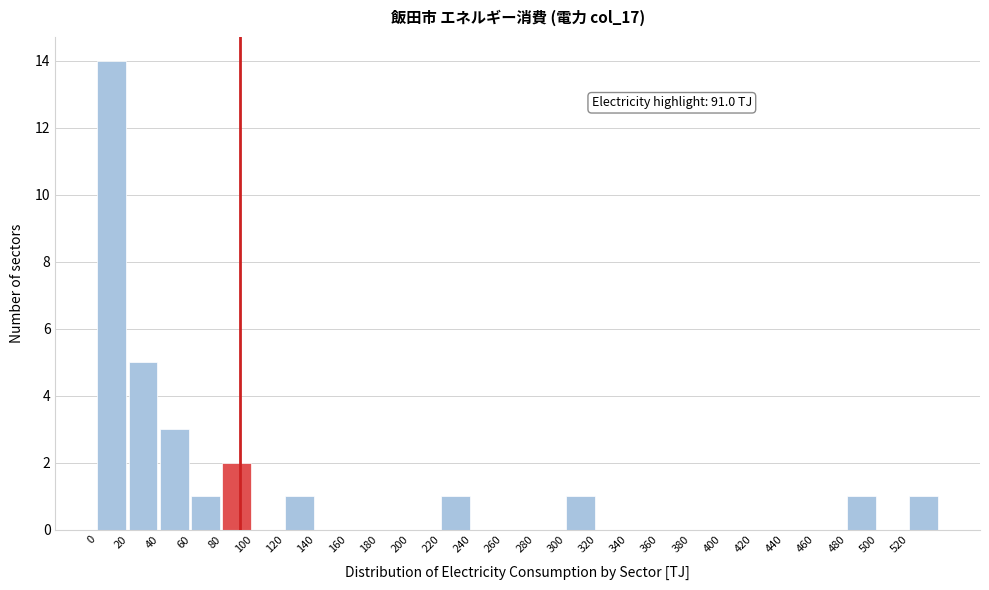

Which range on the x-axis has the tallest bar?

0 to 20